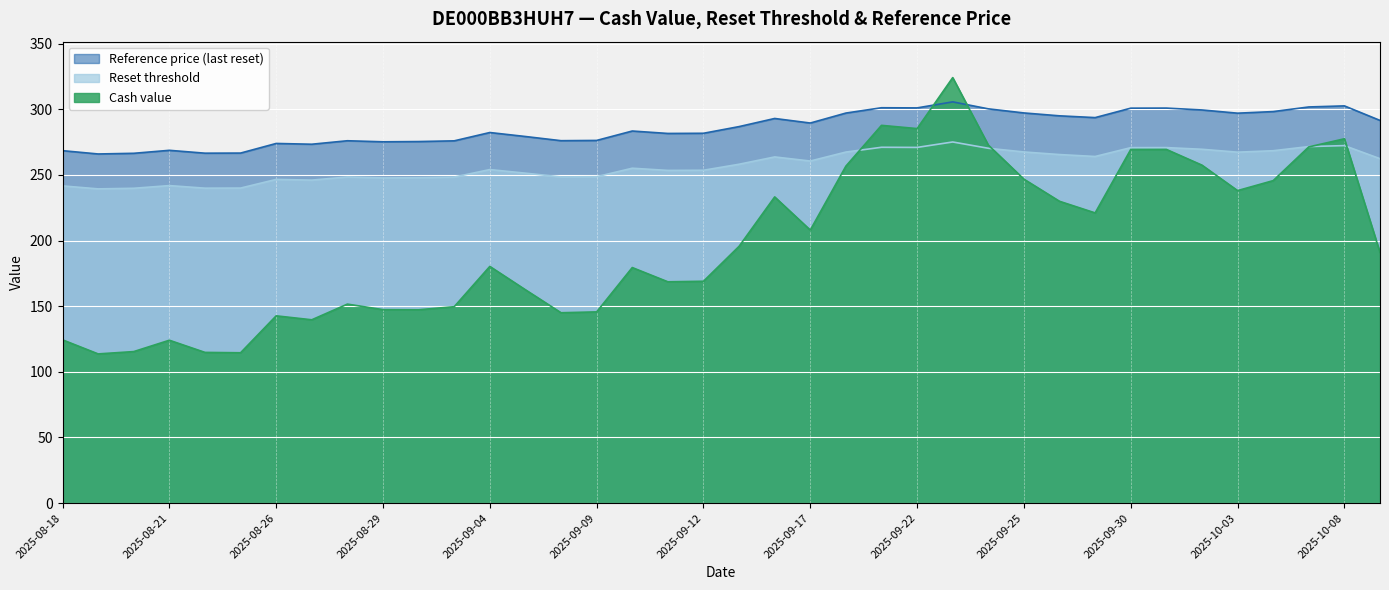

How many lines are shown in the chart?

3